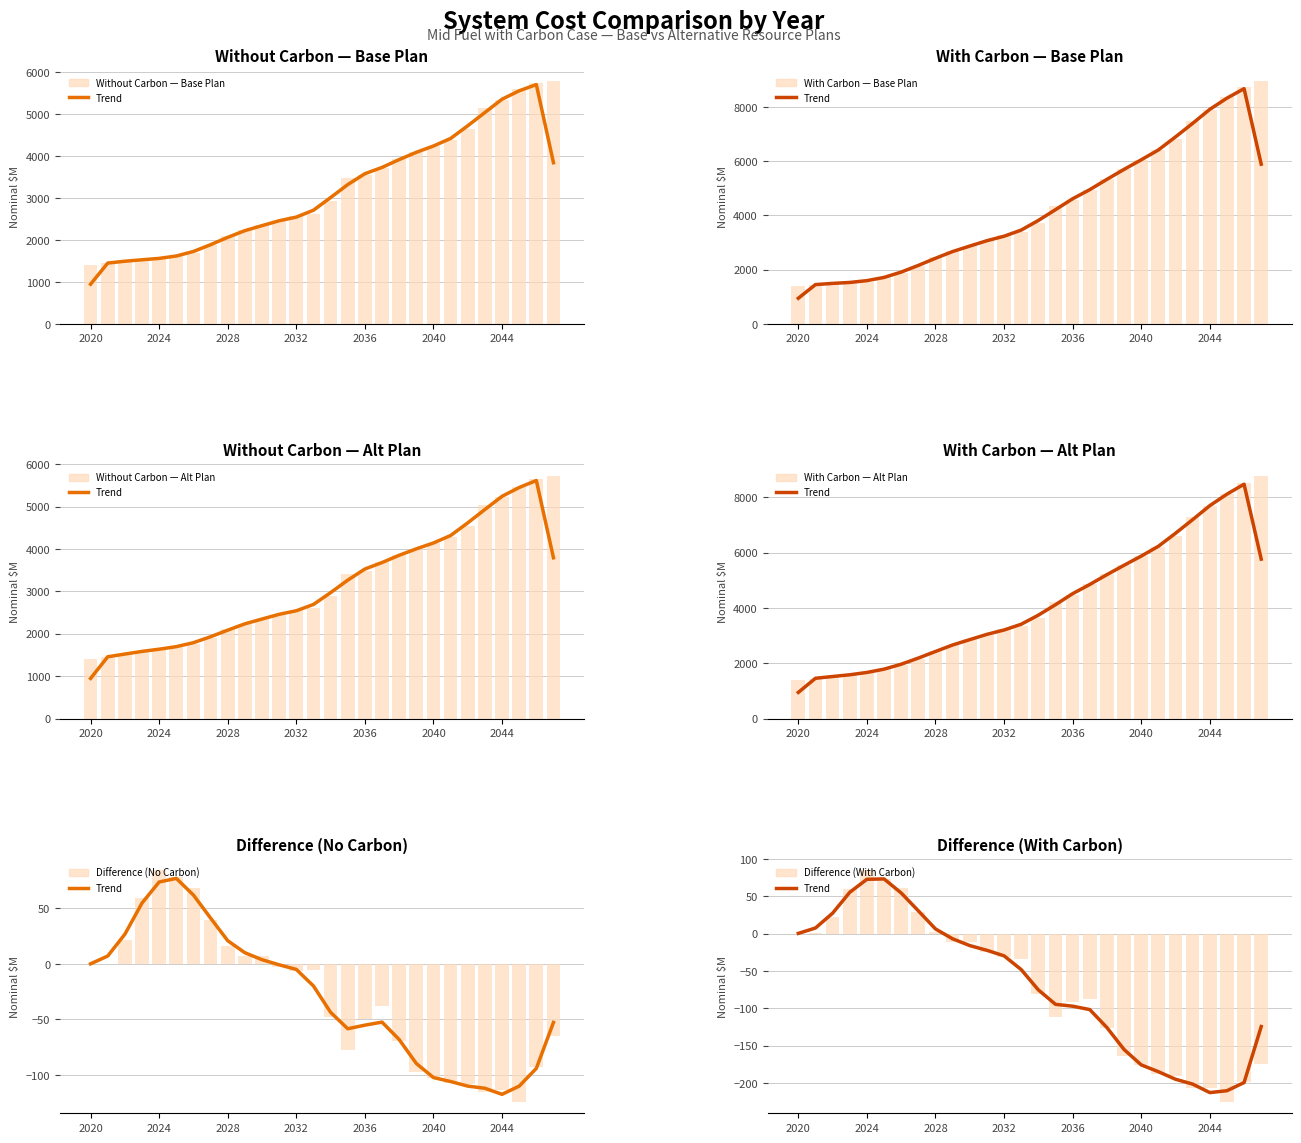

How many data points in Difference Without Carbon are less than -6?

15